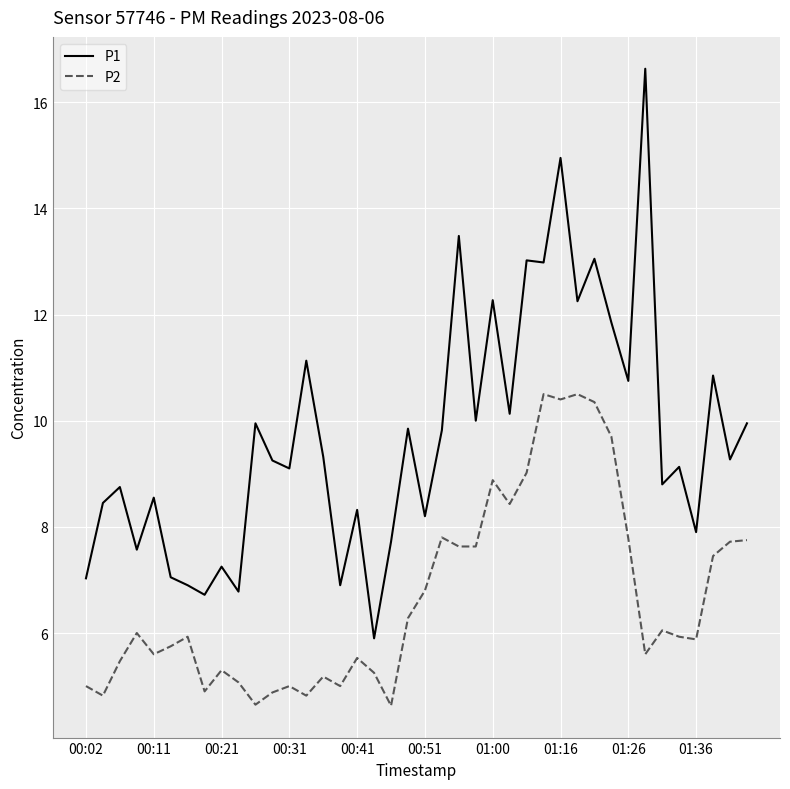

Rank the series by their average value, from highest to lowest.

P1, P2